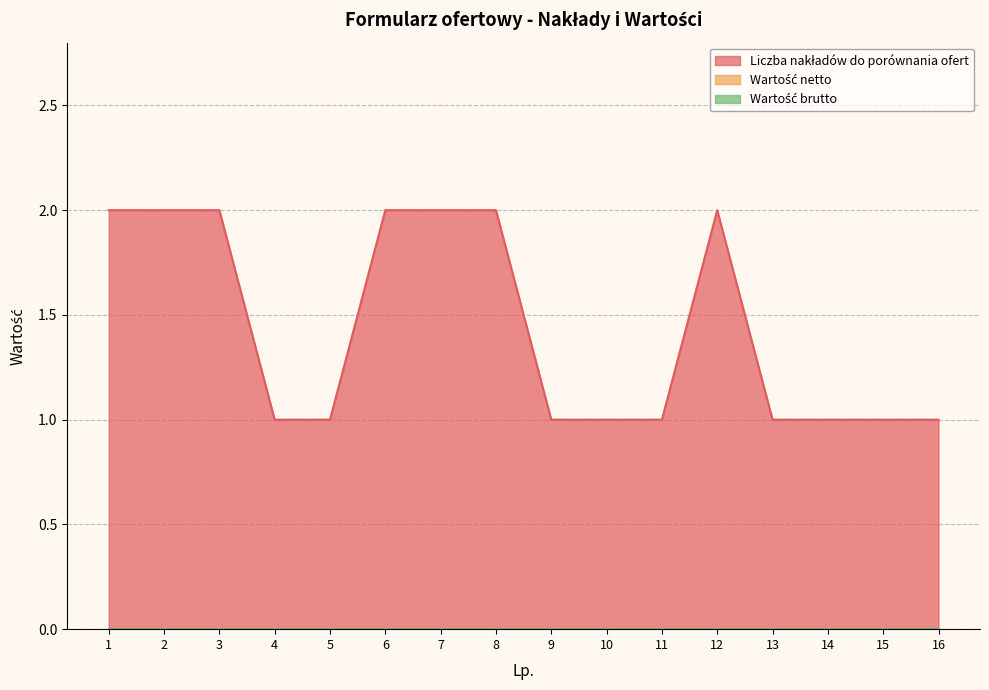

Where is Liczba nakładów do porównania ofert nearest to the value 1?

4